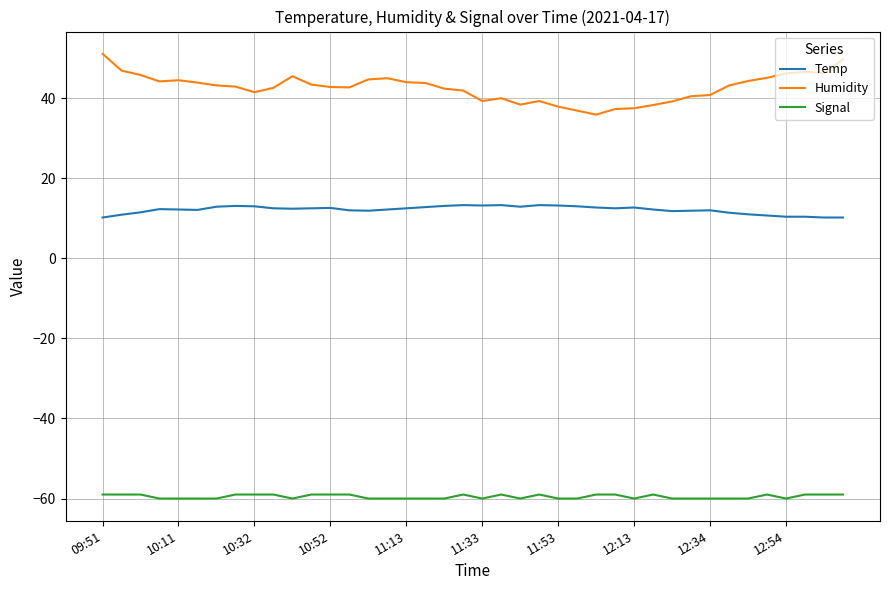

What is the smallest value displayed?

-60.0